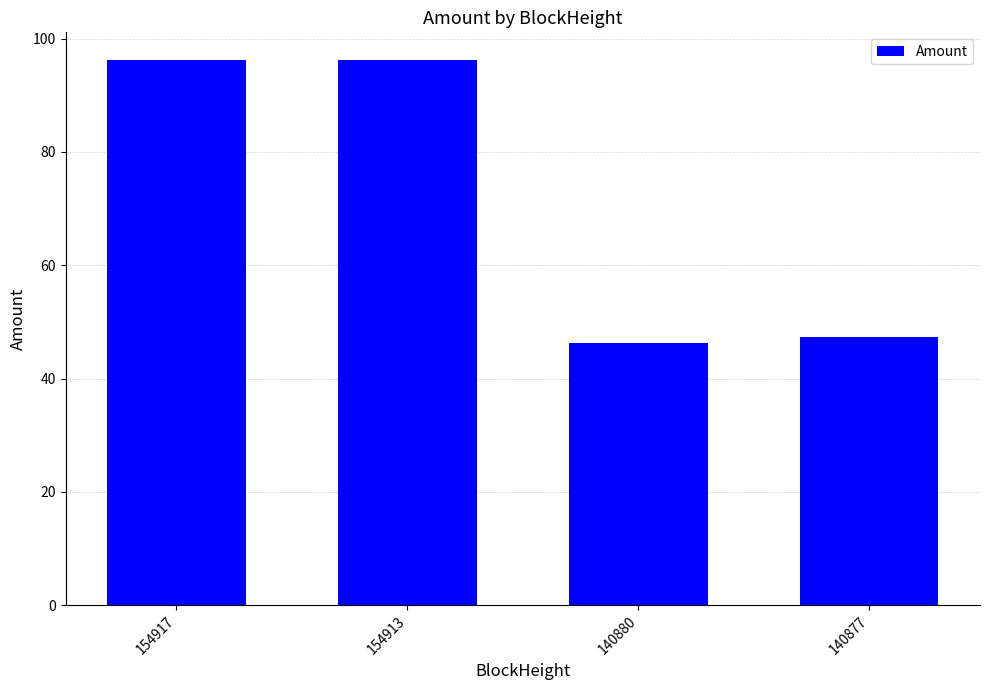

Approximately how many times larger is the value at 154917 compared to 154913?

1.0